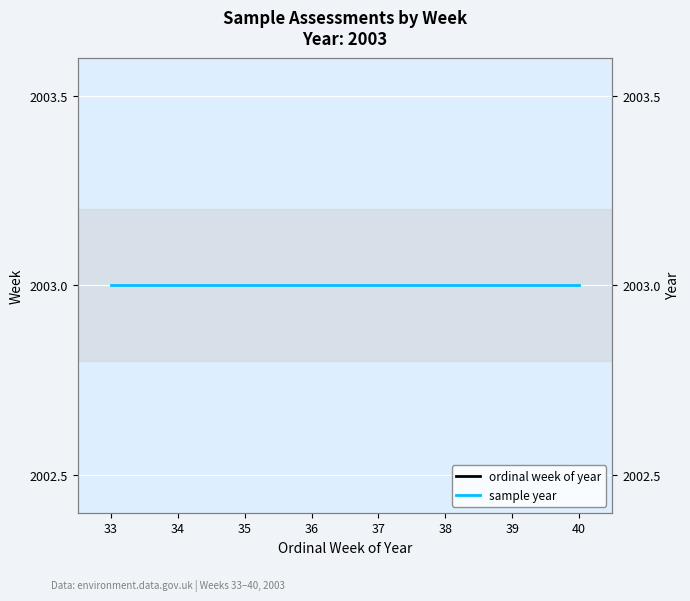

The value of ordinal week of year at 34 is 24. True or false?

False